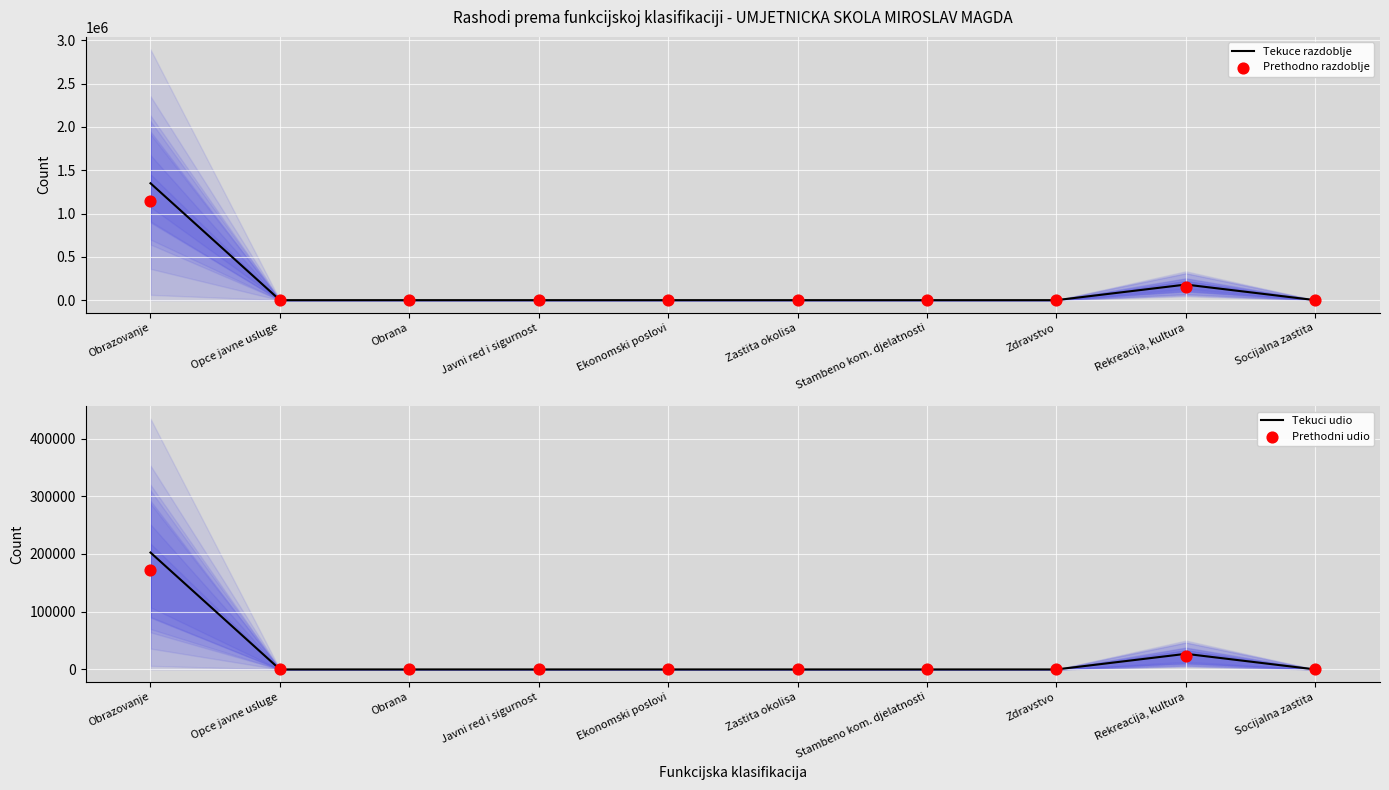

Which series reaches the maximum Y coordinate?

Tekuce razdoblje